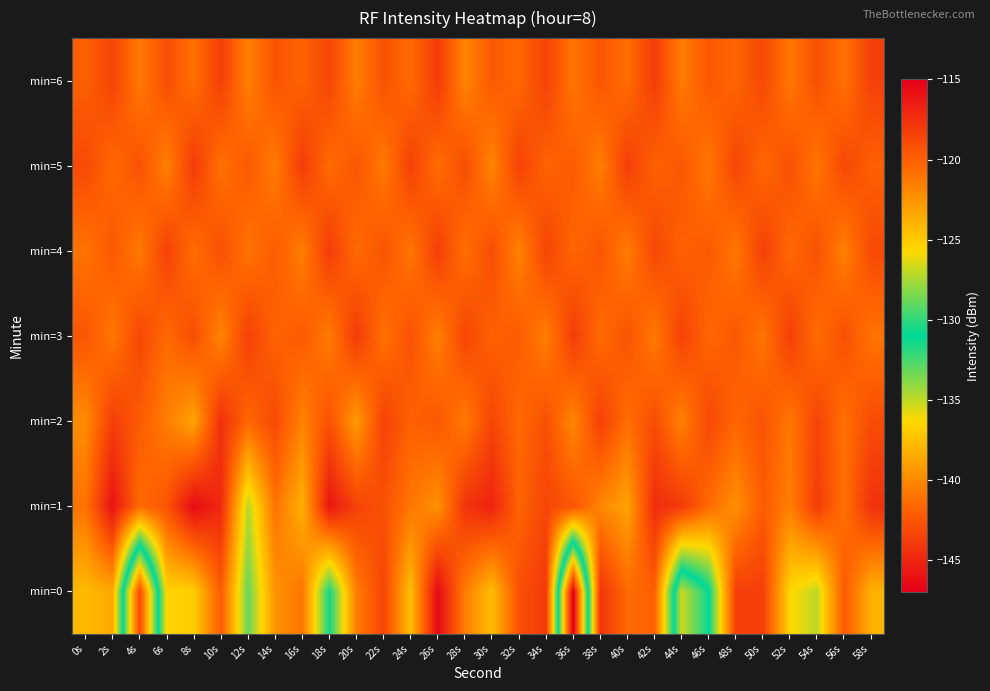

What is the smallest value displayed?

-147.2